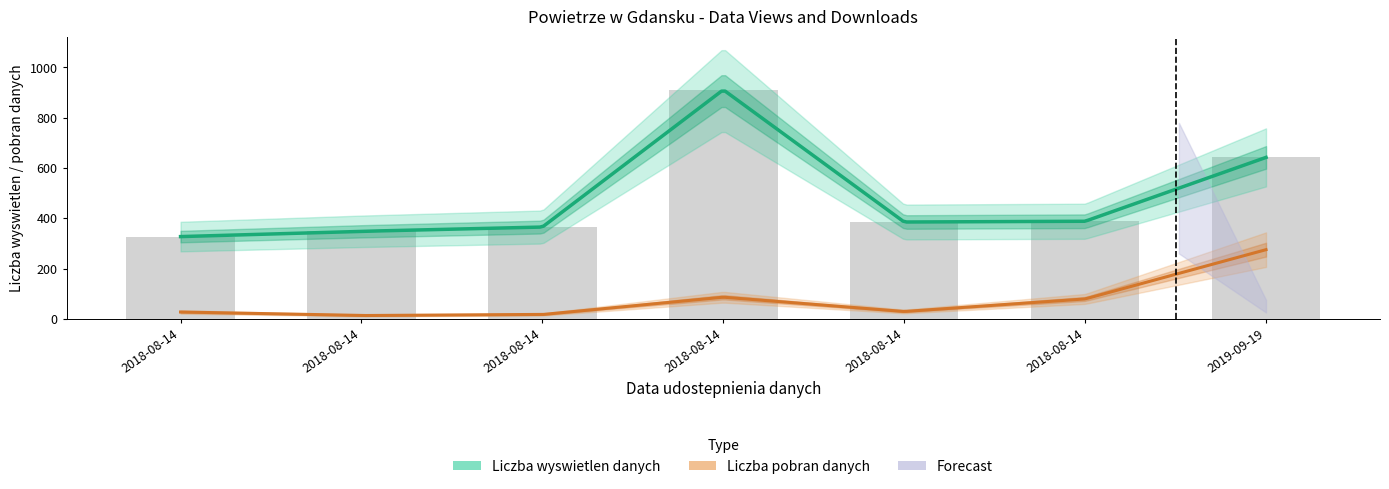

True or false: the data shows 94 at 2018-08-14.

False